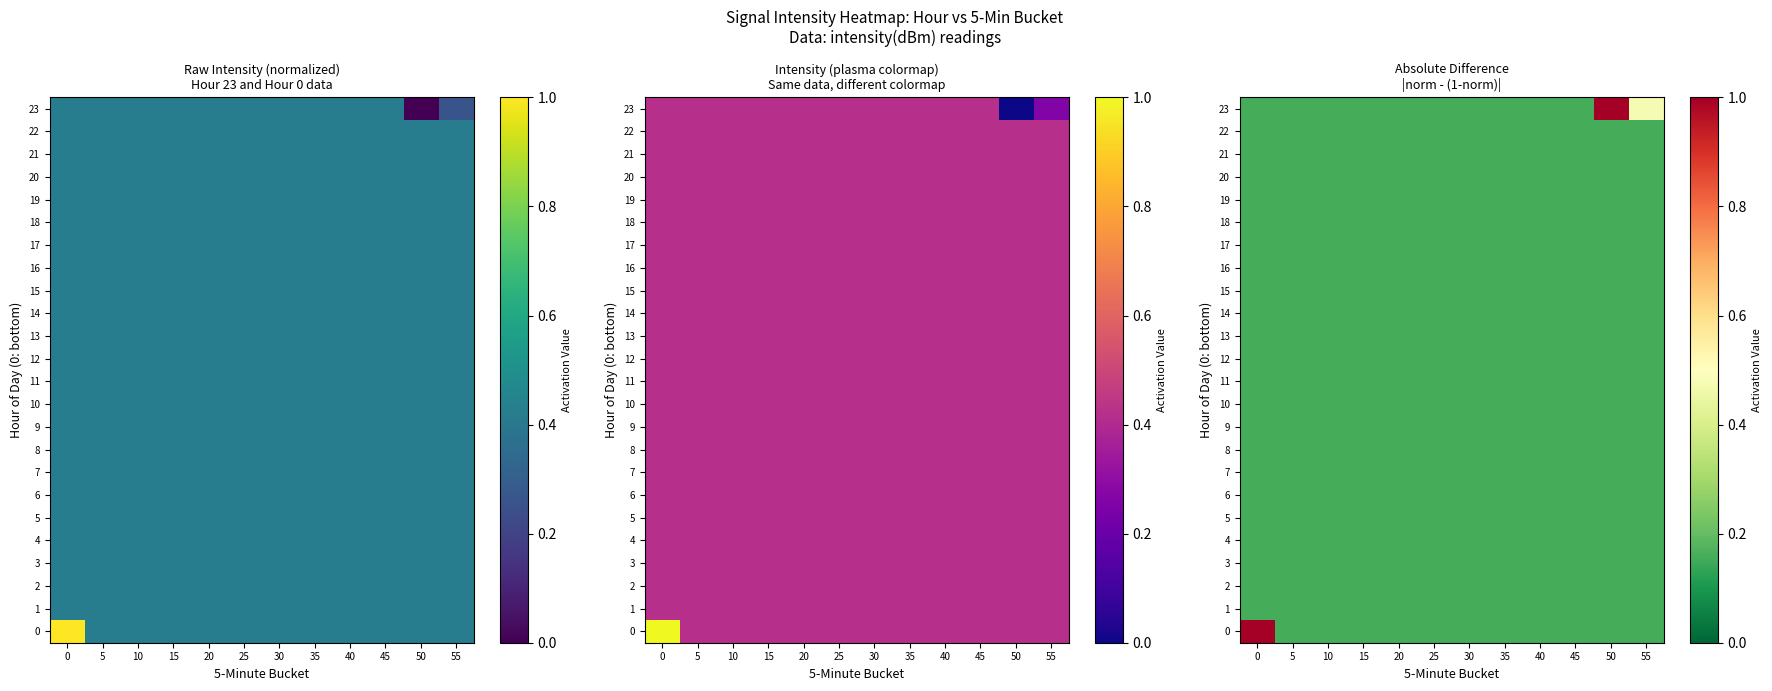

Is it true that 1 equals 0.2 at 50?

True